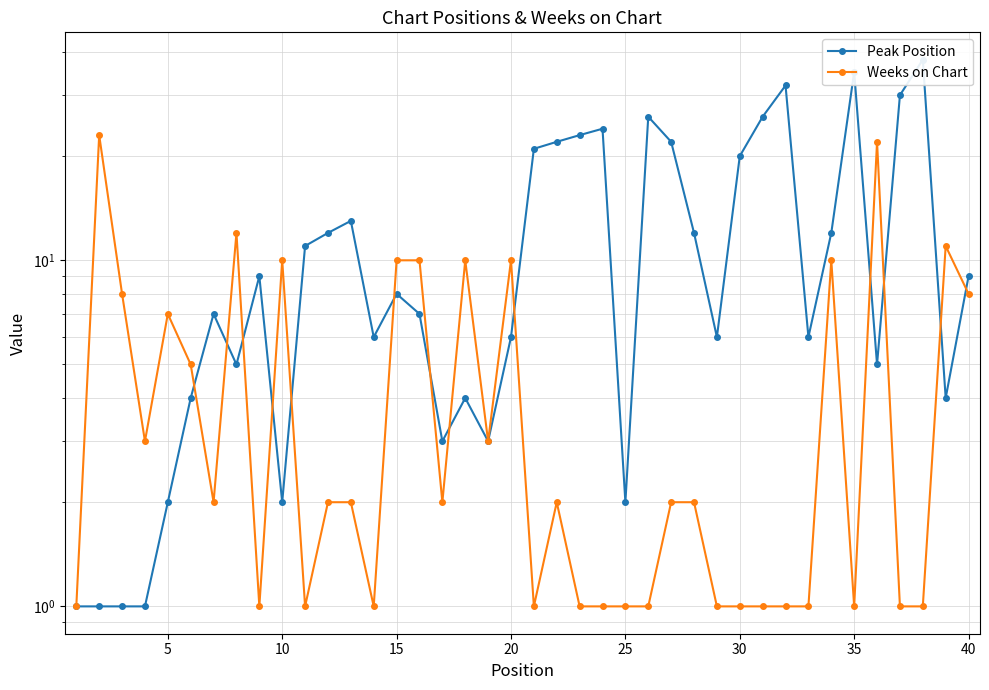

After their last crossing, which series has the higher values: Peak Position or Weeks on Chart?

Peak Position